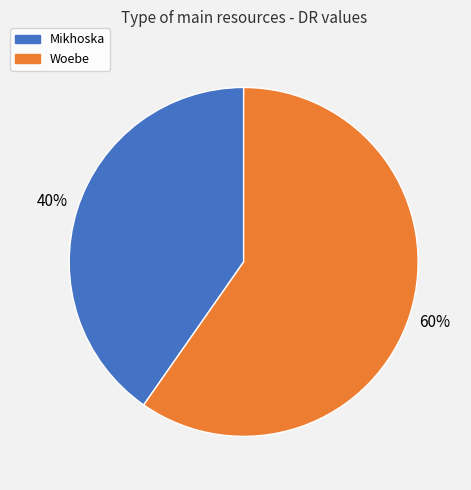

How many slices are in this pie chart?

2